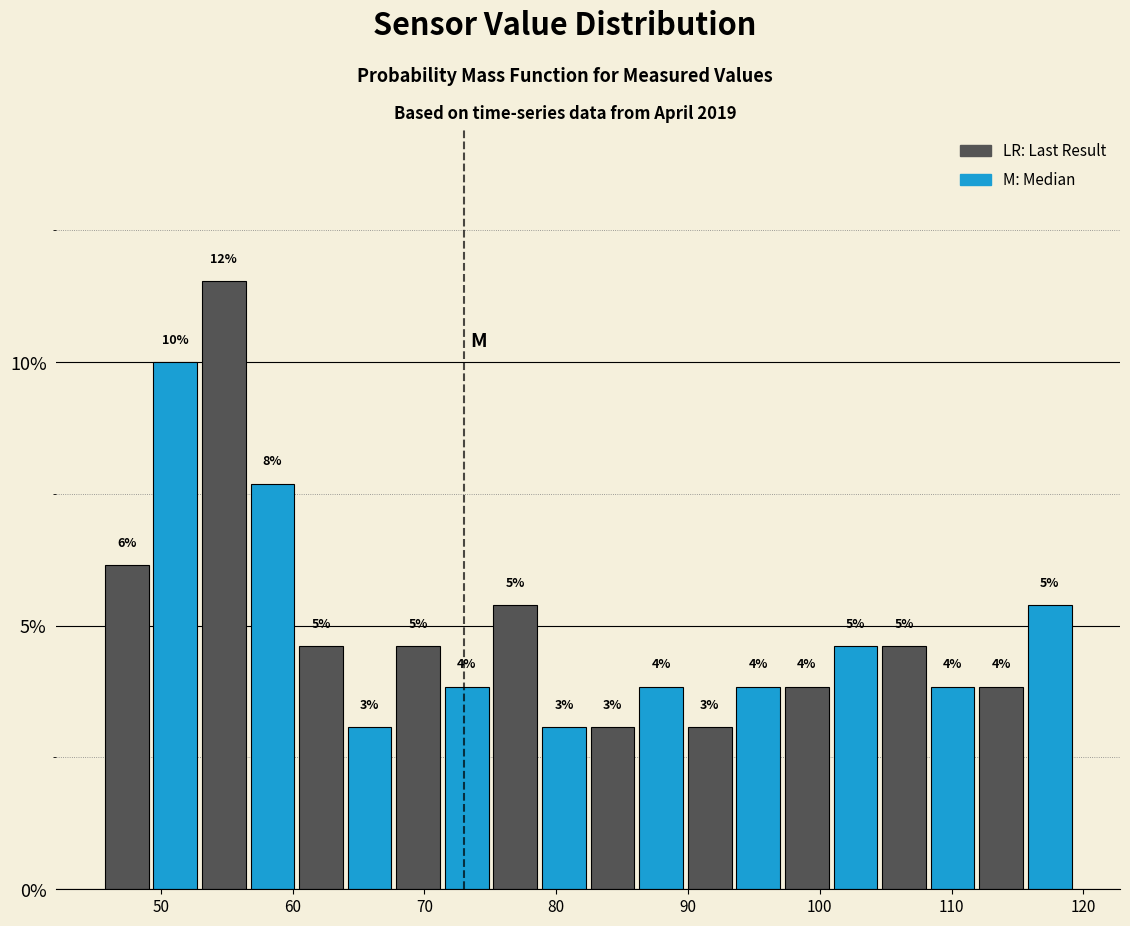

Around what value on the x-axis is the tallest bar? Give the approximate position of its centre, as read against the axis.

55